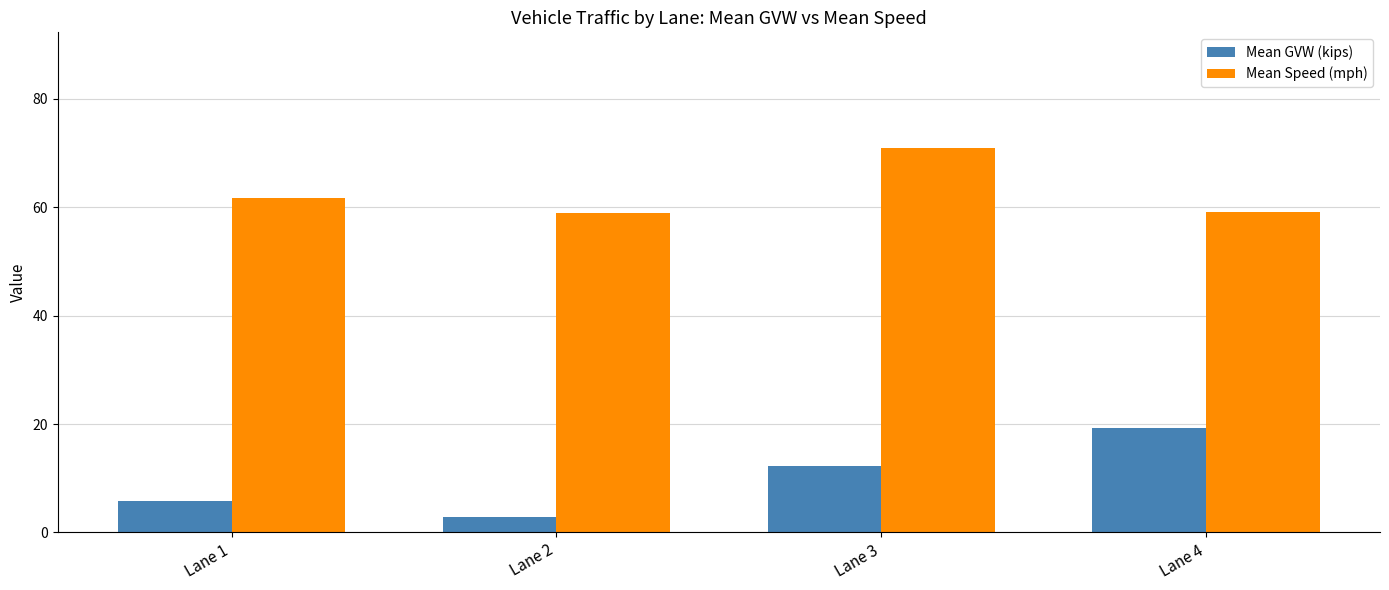

What is the spread (max minus min) of values at Lane 4?

39.9